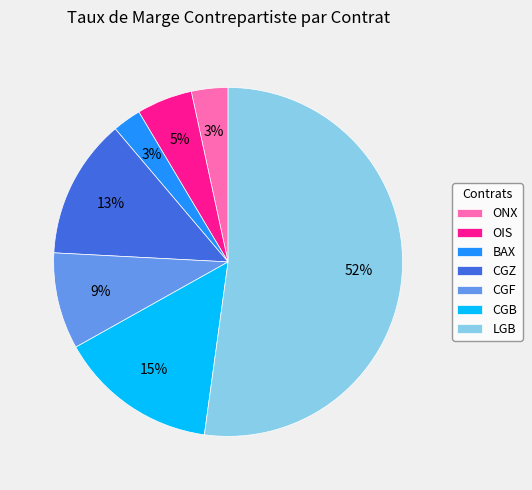

Count the number of slices in the pie.

7